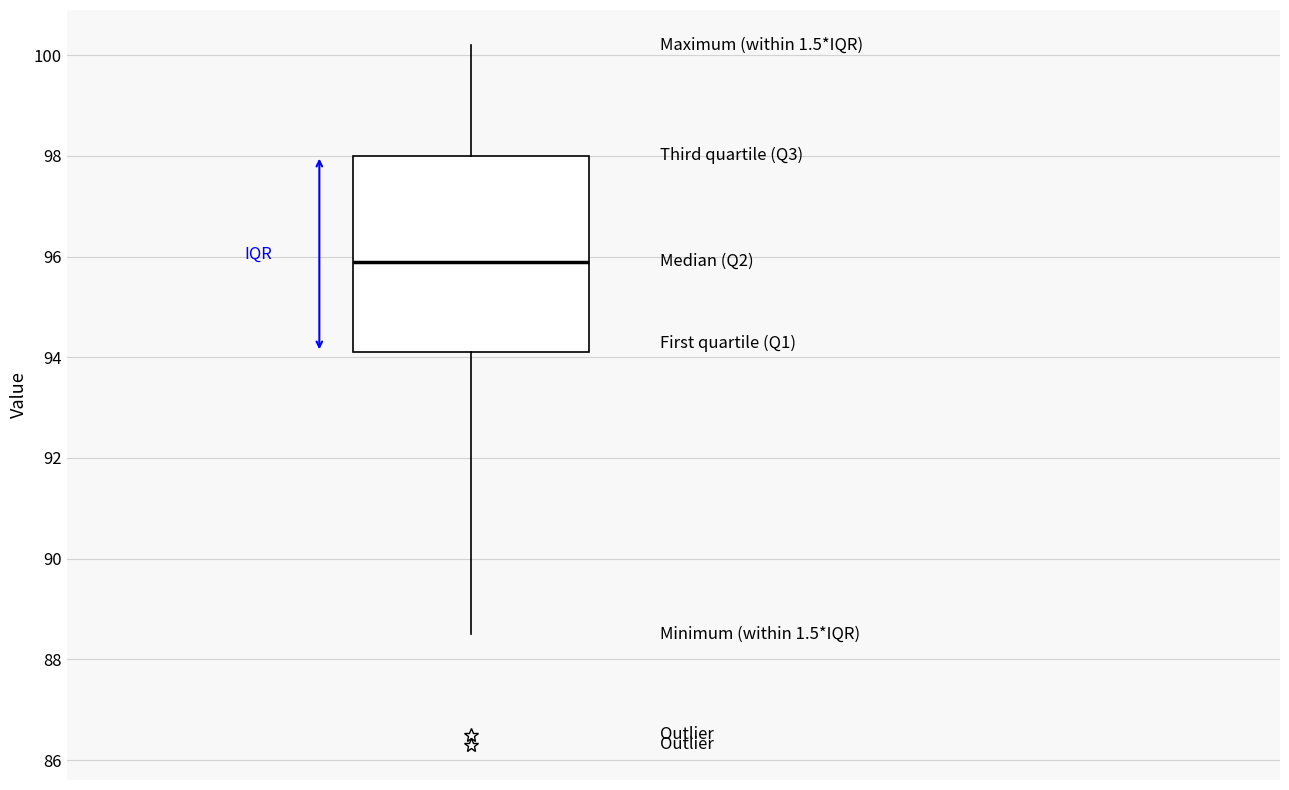

Transcribe this box plot: give where the median line is, the range the box spans, and where the two whiskers end, as read against the y-axis. The values are not printed on the chart, so give them approximately, as read against the axis.

median 96.0, box 94.2 to 98.0, whiskers 88.6 to 100.2